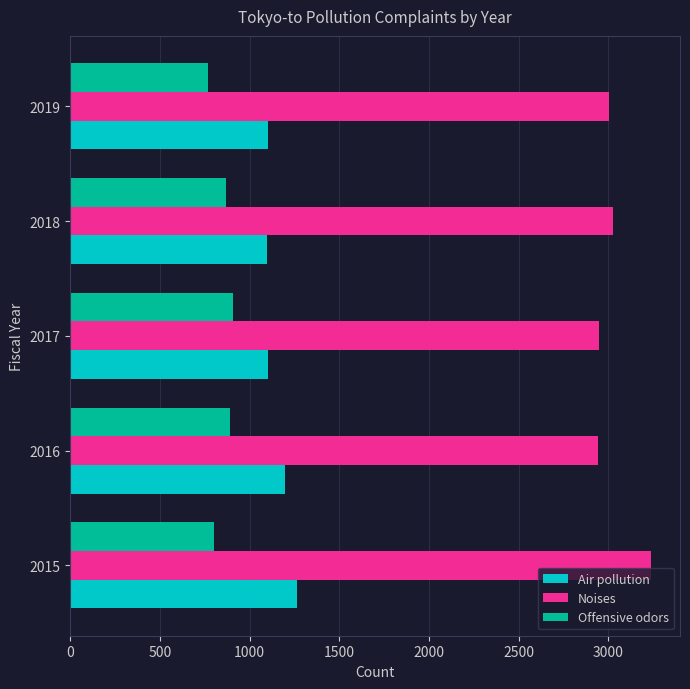

At how many categories does at least one series exceed 995?

5